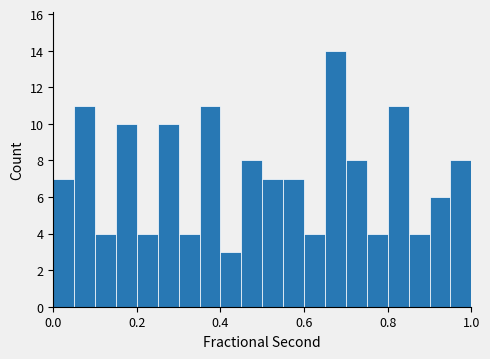

Read against the x-axis, roughly where is the centre of the tallest bar?

0.68